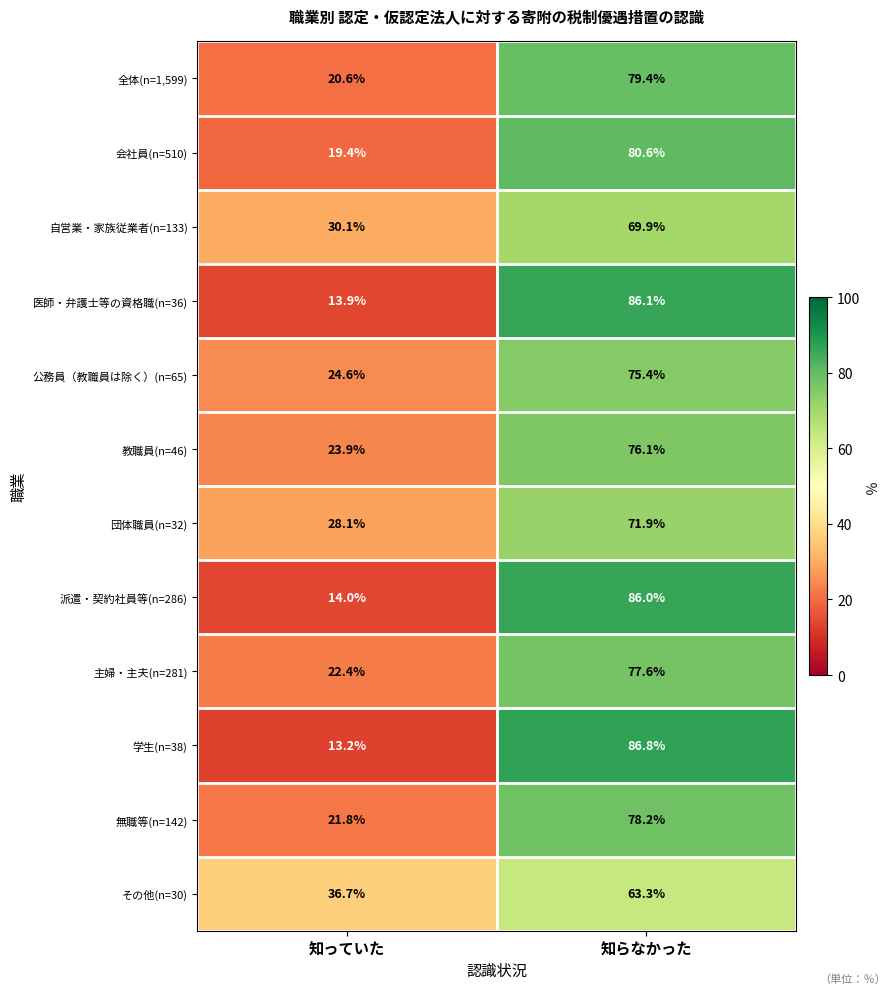

Rank the series by their maximum value, from highest to lowest.

学生(n=38), 医師・弁護士等の資格職(n=36), 派遣・契約社員等(n=286), 会社員(n=510), 全体(n=1,599), 無職等(n=142), 主婦・主夫(n=281), 教職員(n=46), 公務員（教職員は除く）(n=65), 団体職員(n=32), 自営業・家族従業者(n=133), その他(n=30)